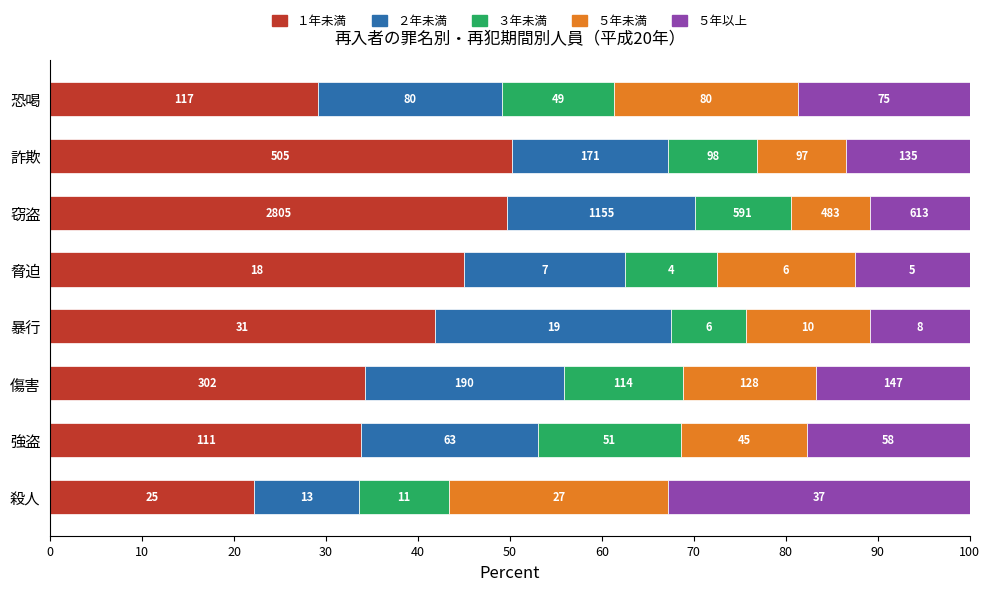

Which series has the largest total across all categories?

１年未満